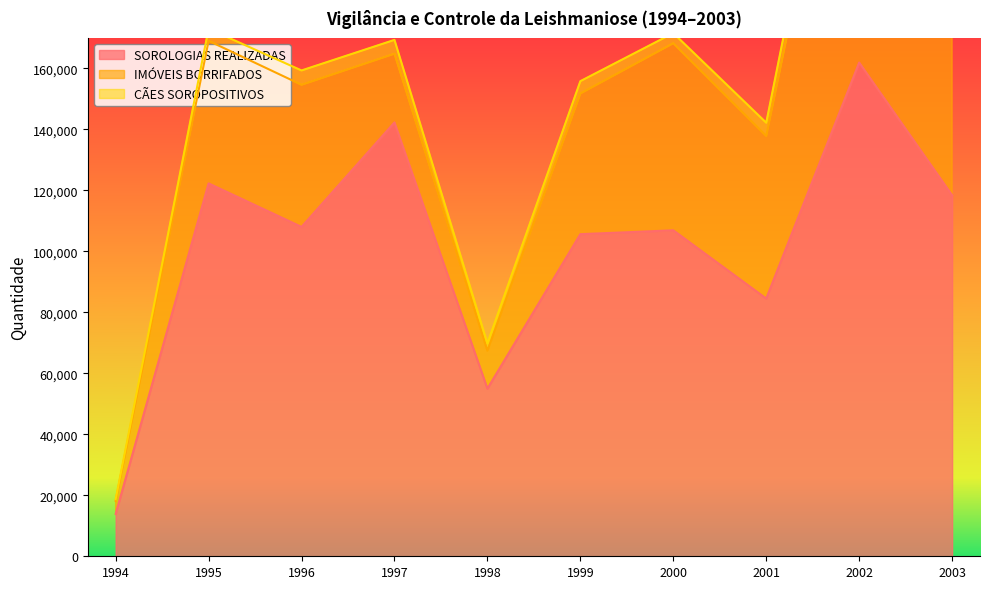

True or false: SOROLOGIAS REALIZADAS and CÃES SOROPOSITIVOS cross at least once.

False